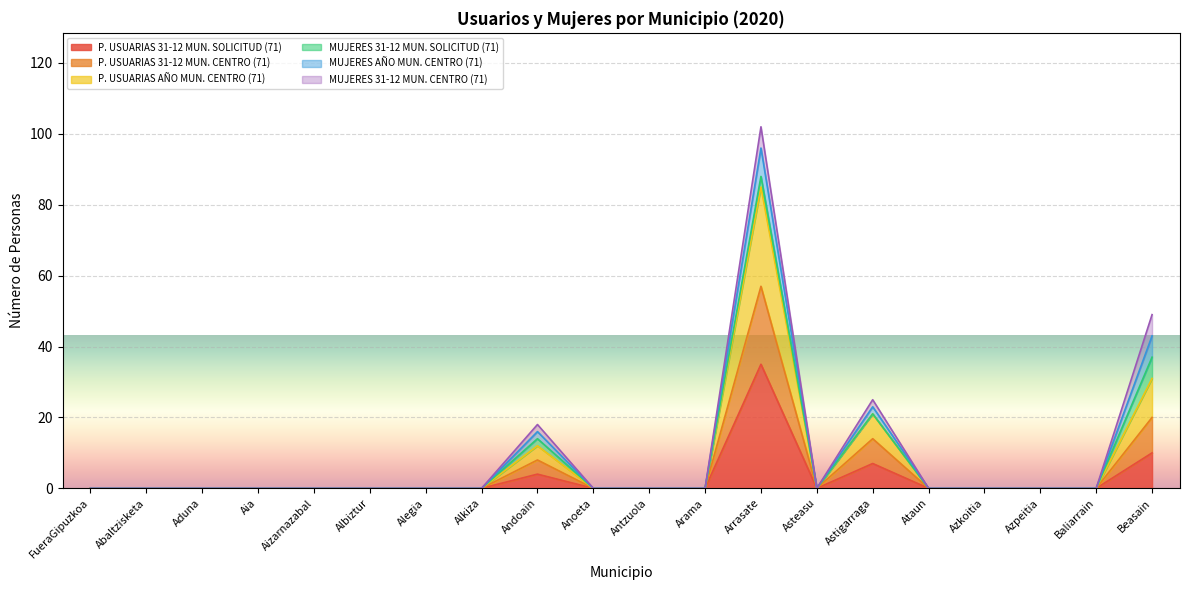

True or false: P. USUARIAS 31-12 MUN. CENTRO (71) has a value of 67 at Beasain.

False